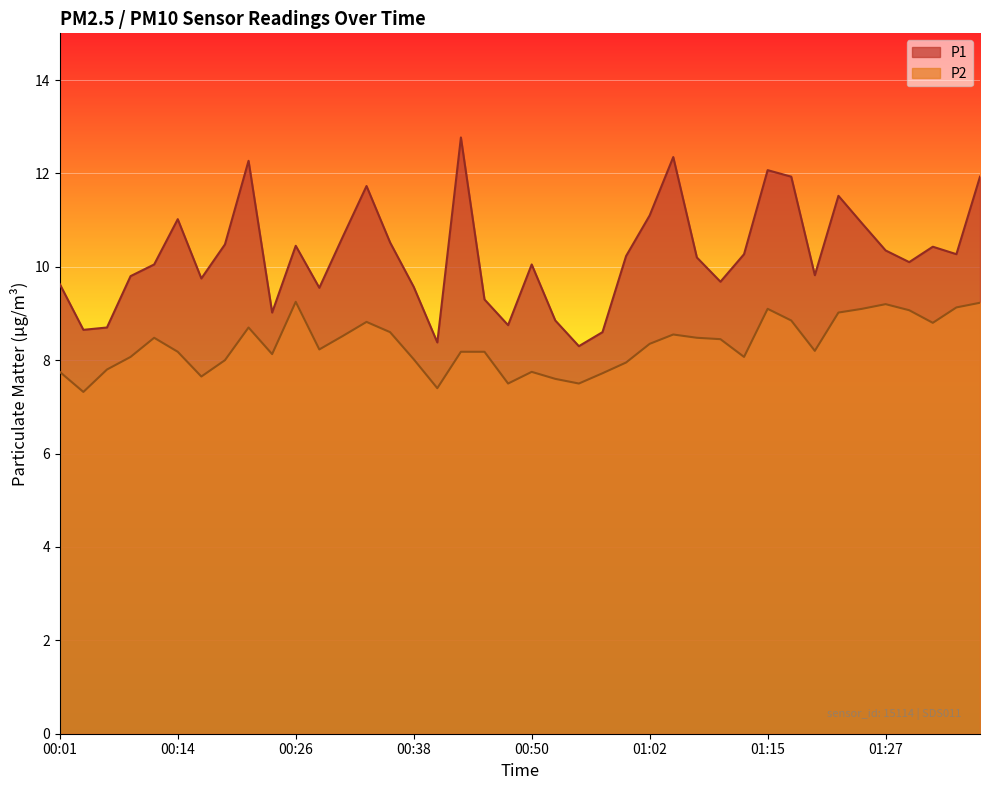

List the labels in order of P1 value, largest first.

00:43, 01:05, 00:21, 01:15, 01:17, 01:37, 00:33, 01:22, 01:02, 00:14, 01:25, 00:31, 00:35, 00:18, 00:26, 01:32, 01:27, 01:12, 01:35, 01:00, 01:07, 01:30, 00:11, 00:50, 01:20, 00:09, 00:16, 01:10, 00:01, 00:38, 00:28, 00:45, 00:23, 00:52, 00:48, 00:06, 00:04, 00:57, 00:40, 00:55